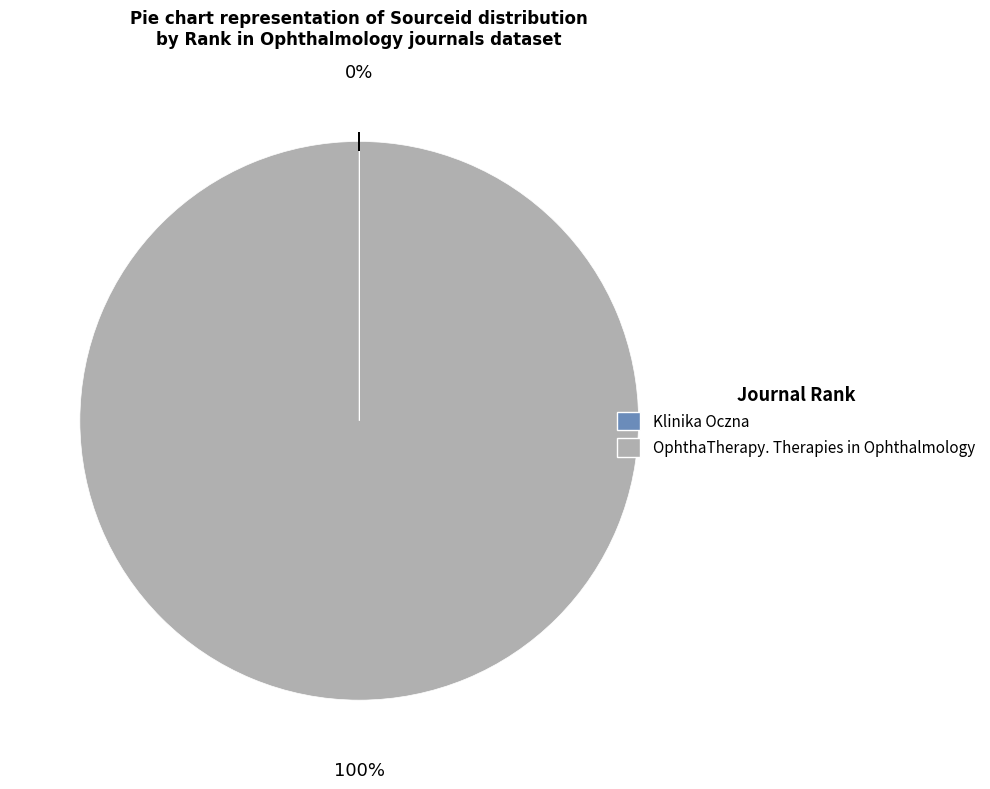

To the nearest percent, what portion does OphthaTherapy. Therapies in Ophthalmology represent?

100%